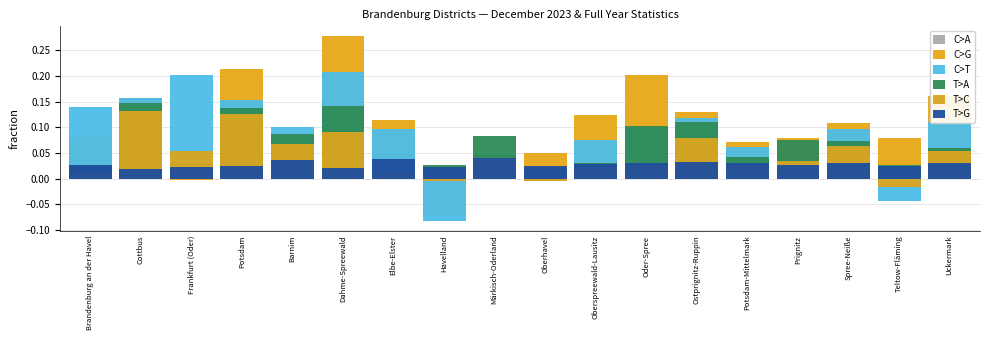

List the labels in order of T>G value, smallest first.

Cottbus, Dahme-Spreewald, Frankfurt (Oder), Havelland, Oberhavel, Potsdam, Teltow-Fläming, Brandenburg an der Havel, Prignitz, Oberspreewald-Lausitz, Potsdam-Mittelmark, Spree-Neiße, Oder-Spree, Uckermark, Ostprignitz-Ruppin, Barnim, Elbe-Elster, Märkisch-Oderland